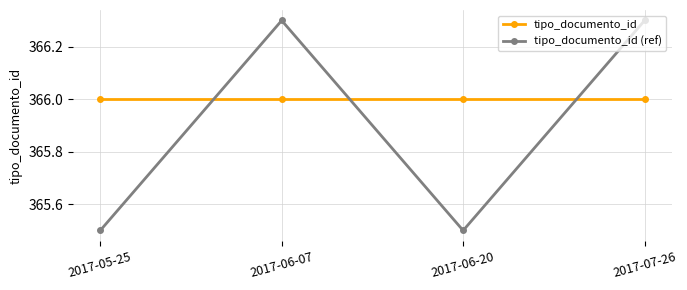

What is the minimum value shown in the chart?

365.5